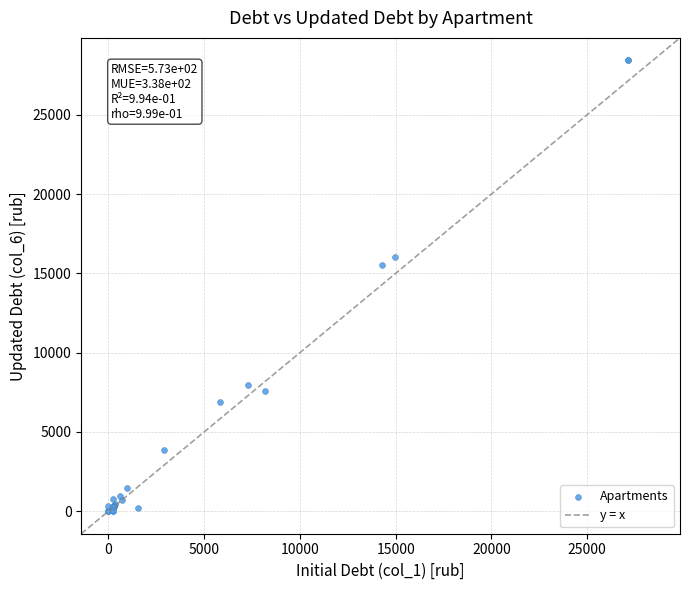

What Y value in the scatter plot is closest to 14214?

15517.5